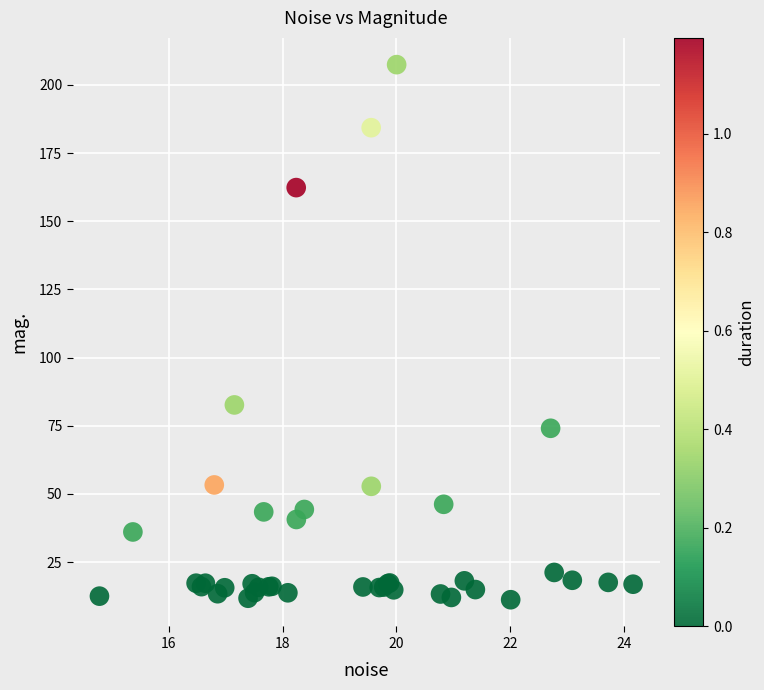

What Y value in the scatter plot is closest to 109?

82.6